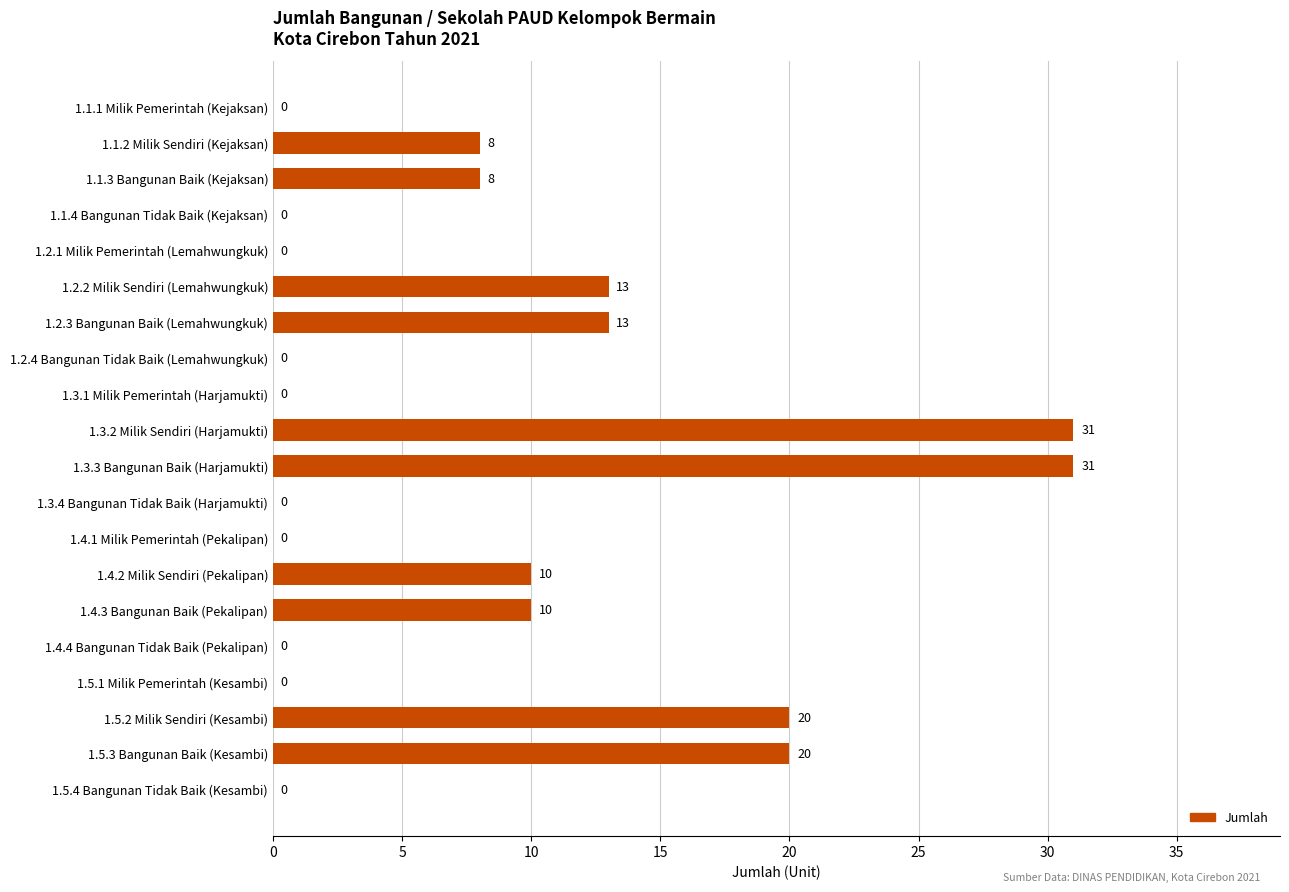

True or false: the data shows 12 at 1.5.2 Milik Sendiri (Kesambi).

False